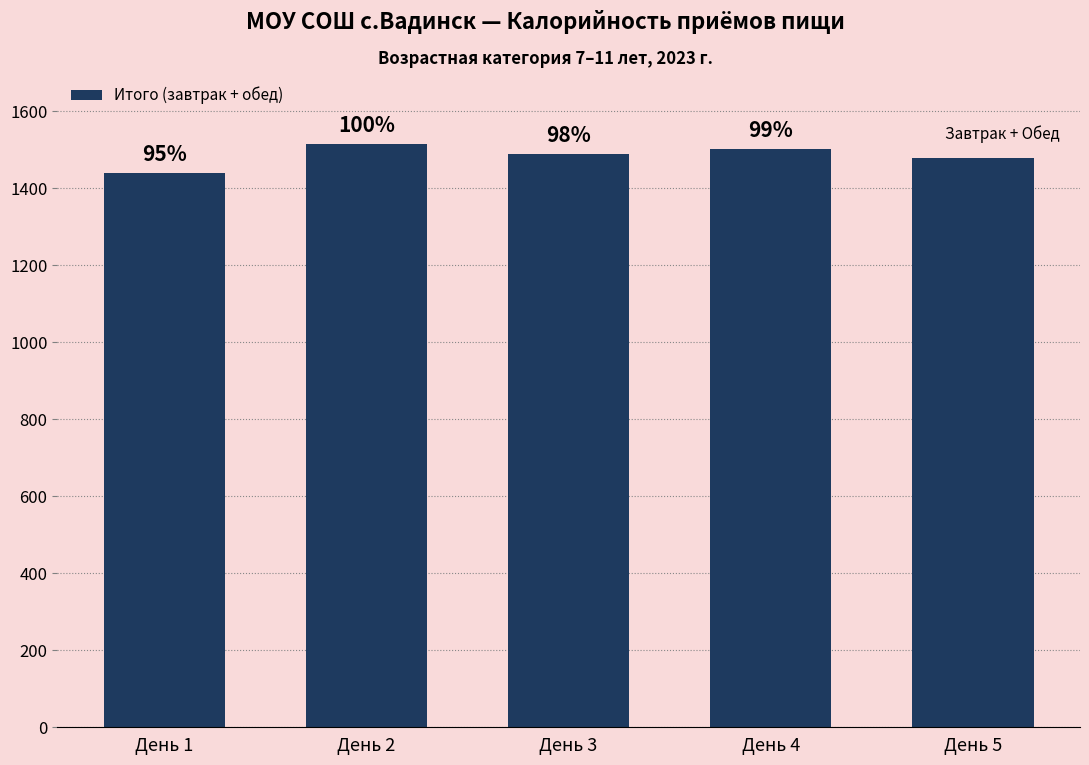

What is the average value?

1485.5